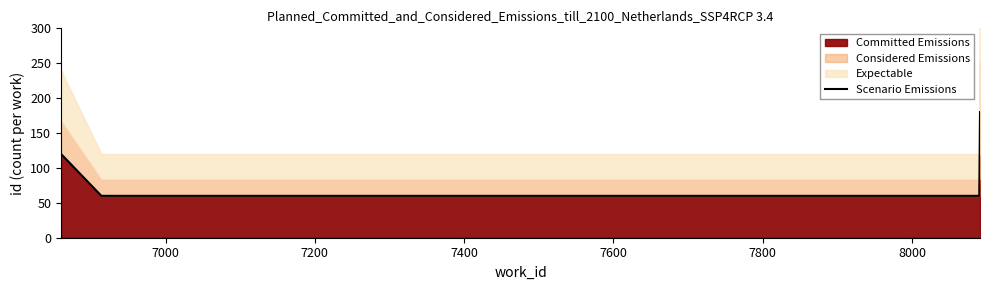

What is the difference between the maximum and minimum values?

120